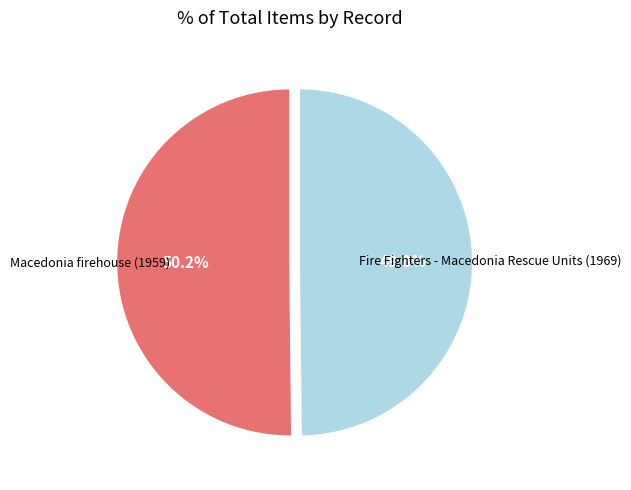

The Macedonia firehouse (1959) slice represents 50% of the pie. True or false?

True